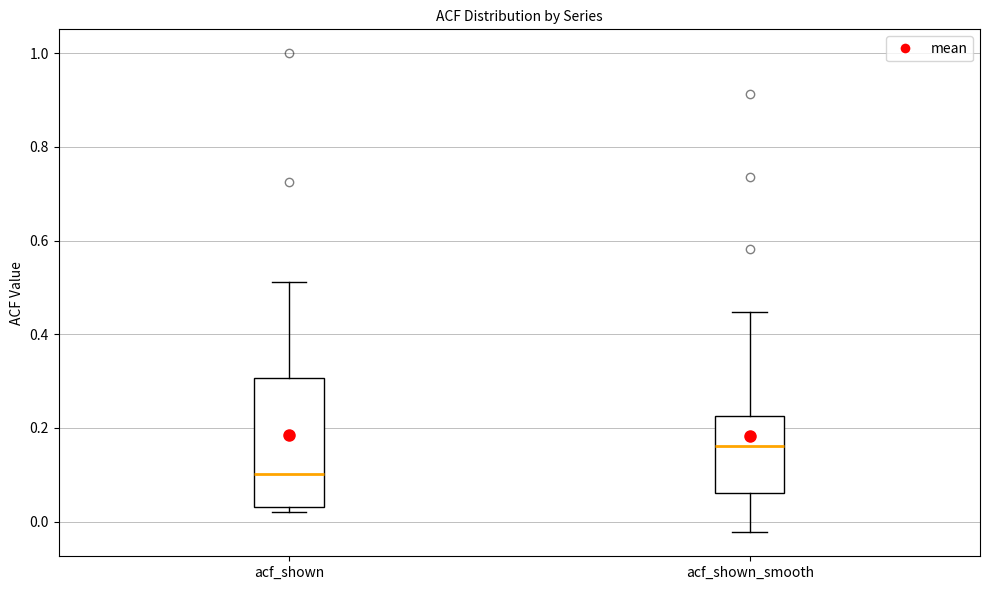

Which box's median line is the highest?

acf_shown_smooth